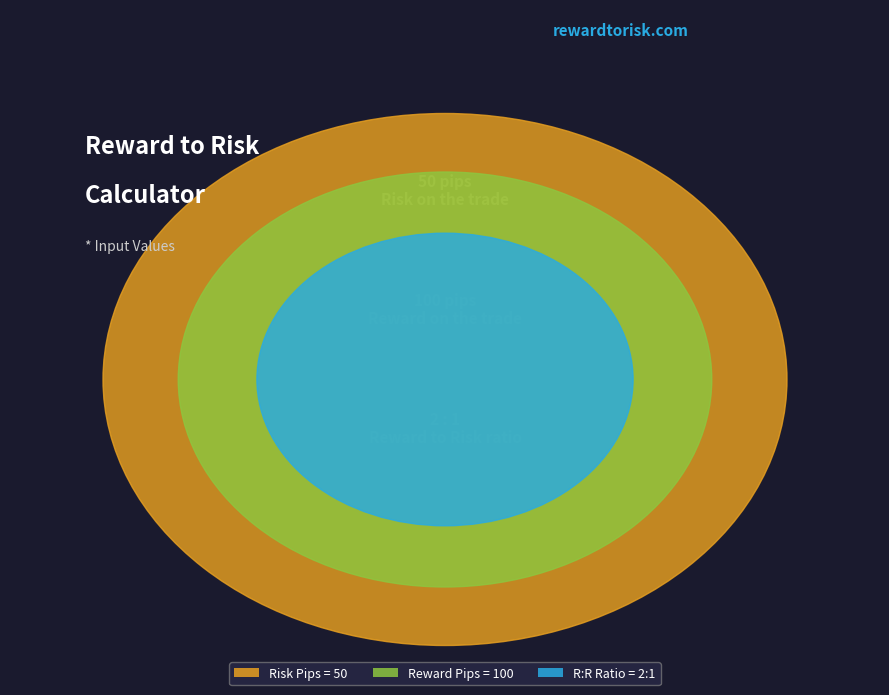

Between Risk on the trade (pips) and Reward on the trade (pips), which is larger?

Reward on the trade (pips)